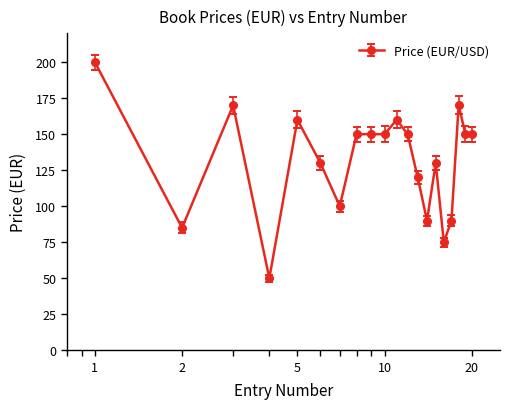

How many values are below 149?

9